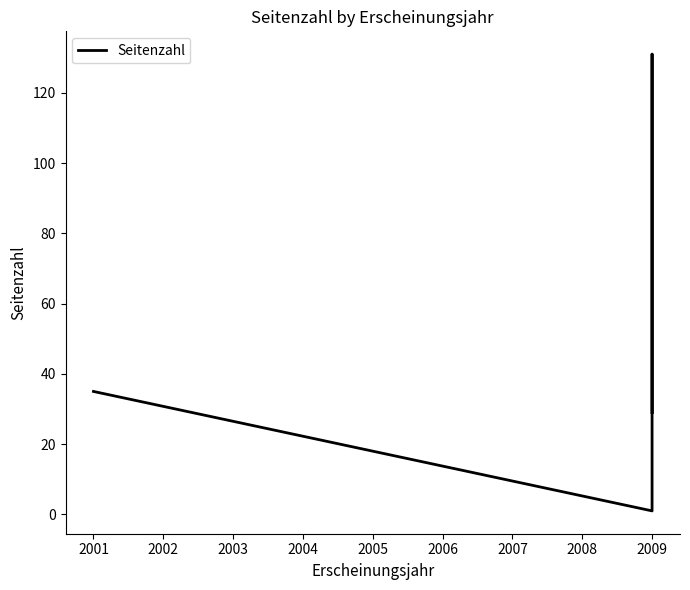

Does the chart have visible grid lines?

No